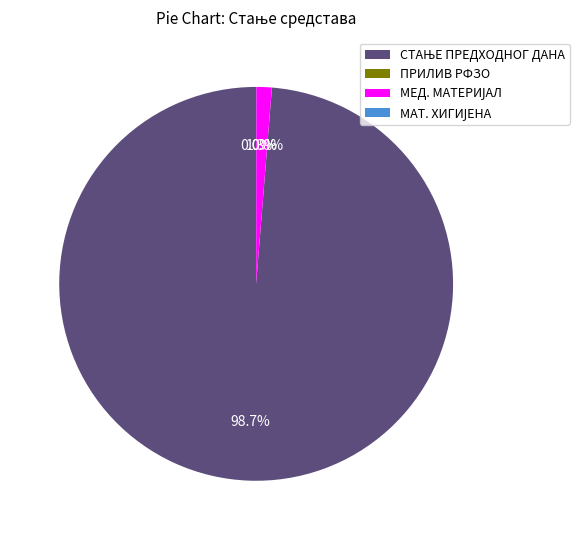

Is there any slice that represents more than half of the pie?

Yes